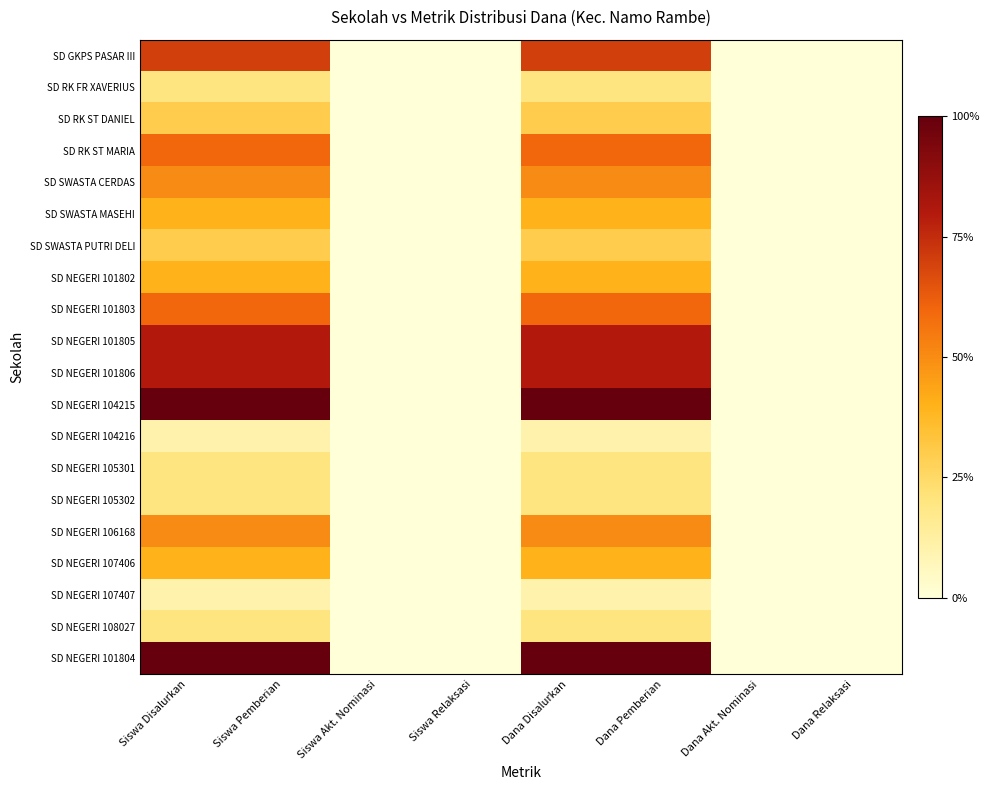

Reading right to left, extract all data points from this chart.

SD GKPS PASAR III: Dana Relaksasi=0.0	Dana Akt. Nominasi=0.0	Dana Pemberian=0.7	Dana Disalurkan=0.7	Siswa Relaksasi=0.0	Siswa Akt. Nominasi=0.0	Siswa Pemberian=0.7	Siswa Disalurkan=0.7
SD RK FR XAVERIUS: Dana Relaksasi=0.0	Dana Akt. Nominasi=0.0	Dana Pemberian=0.2	Dana Disalurkan=0.2	Siswa Relaksasi=0.0	Siswa Akt. Nominasi=0.0	Siswa Pemberian=0.2	Siswa Disalurkan=0.2
SD RK ST DANIEL: Dana Relaksasi=0.0	Dana Akt. Nominasi=0.0	Dana Pemberian=0.3	Dana Disalurkan=0.3	Siswa Relaksasi=0.0	Siswa Akt. Nominasi=0.0	Siswa Pemberian=0.3	Siswa Disalurkan=0.3
SD RK ST MARIA: Dana Relaksasi=0.0	Dana Akt. Nominasi=0.0	Dana Pemberian=0.6	Dana Disalurkan=0.6	Siswa Relaksasi=0.0	Siswa Akt. Nominasi=0.0	Siswa Pemberian=0.6	Siswa Disalurkan=0.6
SD SWASTA CERDAS: Dana Relaksasi=0.0	Dana Akt. Nominasi=0.0	Dana Pemberian=0.5	Dana Disalurkan=0.5	Siswa Relaksasi=0.0	Siswa Akt. Nominasi=0.0	Siswa Pemberian=0.5	Siswa Disalurkan=0.5
SD SWASTA MASEHI: Dana Relaksasi=0.0	Dana Akt. Nominasi=0.0	Dana Pemberian=0.4	Dana Disalurkan=0.4	Siswa Relaksasi=0.0	Siswa Akt. Nominasi=0.0	Siswa Pemberian=0.4	Siswa Disalurkan=0.4
SD SWASTA PUTRI DELI: Dana Relaksasi=0.0	Dana Akt. Nominasi=0.0	Dana Pemberian=0.3	Dana Disalurkan=0.3	Siswa Relaksasi=0.0	Siswa Akt. Nominasi=0.0	Siswa Pemberian=0.3	Siswa Disalurkan=0.3
SD NEGERI 101802: Dana Relaksasi=0.0	Dana Akt. Nominasi=0.0	Dana Pemberian=0.4	Dana Disalurkan=0.4	Siswa Relaksasi=0.0	Siswa Akt. Nominasi=0.0	Siswa Pemberian=0.4	Siswa Disalurkan=0.4
SD NEGERI 101803: Dana Relaksasi=0.0	Dana Akt. Nominasi=0.0	Dana Pemberian=0.6	Dana Disalurkan=0.6	Siswa Relaksasi=0.0	Siswa Akt. Nominasi=0.0	Siswa Pemberian=0.6	Siswa Disalurkan=0.6
SD NEGERI 101805: Dana Relaksasi=0.0	Dana Akt. Nominasi=0.0	Dana Pemberian=0.8	Dana Disalurkan=0.8	Siswa Relaksasi=0.0	Siswa Akt. Nominasi=0.0	Siswa Pemberian=0.8	Siswa Disalurkan=0.8
SD NEGERI 101806: Dana Relaksasi=0.0	Dana Akt. Nominasi=0.0	Dana Pemberian=0.8	Dana Disalurkan=0.8	Siswa Relaksasi=0.0	Siswa Akt. Nominasi=0.0	Siswa Pemberian=0.8	Siswa Disalurkan=0.8
SD NEGERI 104215: Dana Relaksasi=0.0	Dana Akt. Nominasi=0.0	Dana Pemberian=1.0	Dana Disalurkan=1.0	Siswa Relaksasi=0.0	Siswa Akt. Nominasi=0.0	Siswa Pemberian=1.0	Siswa Disalurkan=1.0
SD NEGERI 104216: Dana Relaksasi=0.0	Dana Akt. Nominasi=0.0	Dana Pemberian=0.1	Dana Disalurkan=0.1	Siswa Relaksasi=0.0	Siswa Akt. Nominasi=0.0	Siswa Pemberian=0.1	Siswa Disalurkan=0.1
SD NEGERI 105301: Dana Relaksasi=0.0	Dana Akt. Nominasi=0.0	Dana Pemberian=0.2	Dana Disalurkan=0.2	Siswa Relaksasi=0.0	Siswa Akt. Nominasi=0.0	Siswa Pemberian=0.2	Siswa Disalurkan=0.2
SD NEGERI 105302: Dana Relaksasi=0.0	Dana Akt. Nominasi=0.0	Dana Pemberian=0.2	Dana Disalurkan=0.2	Siswa Relaksasi=0.0	Siswa Akt. Nominasi=0.0	Siswa Pemberian=0.2	Siswa Disalurkan=0.2
SD NEGERI 106168: Dana Relaksasi=0.0	Dana Akt. Nominasi=0.0	Dana Pemberian=0.5	Dana Disalurkan=0.5	Siswa Relaksasi=0.0	Siswa Akt. Nominasi=0.0	Siswa Pemberian=0.5	Siswa Disalurkan=0.5
SD NEGERI 107406: Dana Relaksasi=0.0	Dana Akt. Nominasi=0.0	Dana Pemberian=0.4	Dana Disalurkan=0.4	Siswa Relaksasi=0.0	Siswa Akt. Nominasi=0.0	Siswa Pemberian=0.4	Siswa Disalurkan=0.4
SD NEGERI 107407: Dana Relaksasi=0.0	Dana Akt. Nominasi=0.0	Dana Pemberian=0.1	Dana Disalurkan=0.1	Siswa Relaksasi=0.0	Siswa Akt. Nominasi=0.0	Siswa Pemberian=0.1	Siswa Disalurkan=0.1
SD NEGERI 108027: Dana Relaksasi=0.0	Dana Akt. Nominasi=0.0	Dana Pemberian=0.2	Dana Disalurkan=0.2	Siswa Relaksasi=0.0	Siswa Akt. Nominasi=0.0	Siswa Pemberian=0.2	Siswa Disalurkan=0.2
SD NEGERI 101804: Dana Relaksasi=0.0	Dana Akt. Nominasi=0.0	Dana Pemberian=1.0	Dana Disalurkan=1.0	Siswa Relaksasi=0.0	Siswa Akt. Nominasi=0.0	Siswa Pemberian=1.0	Siswa Disalurkan=1.0